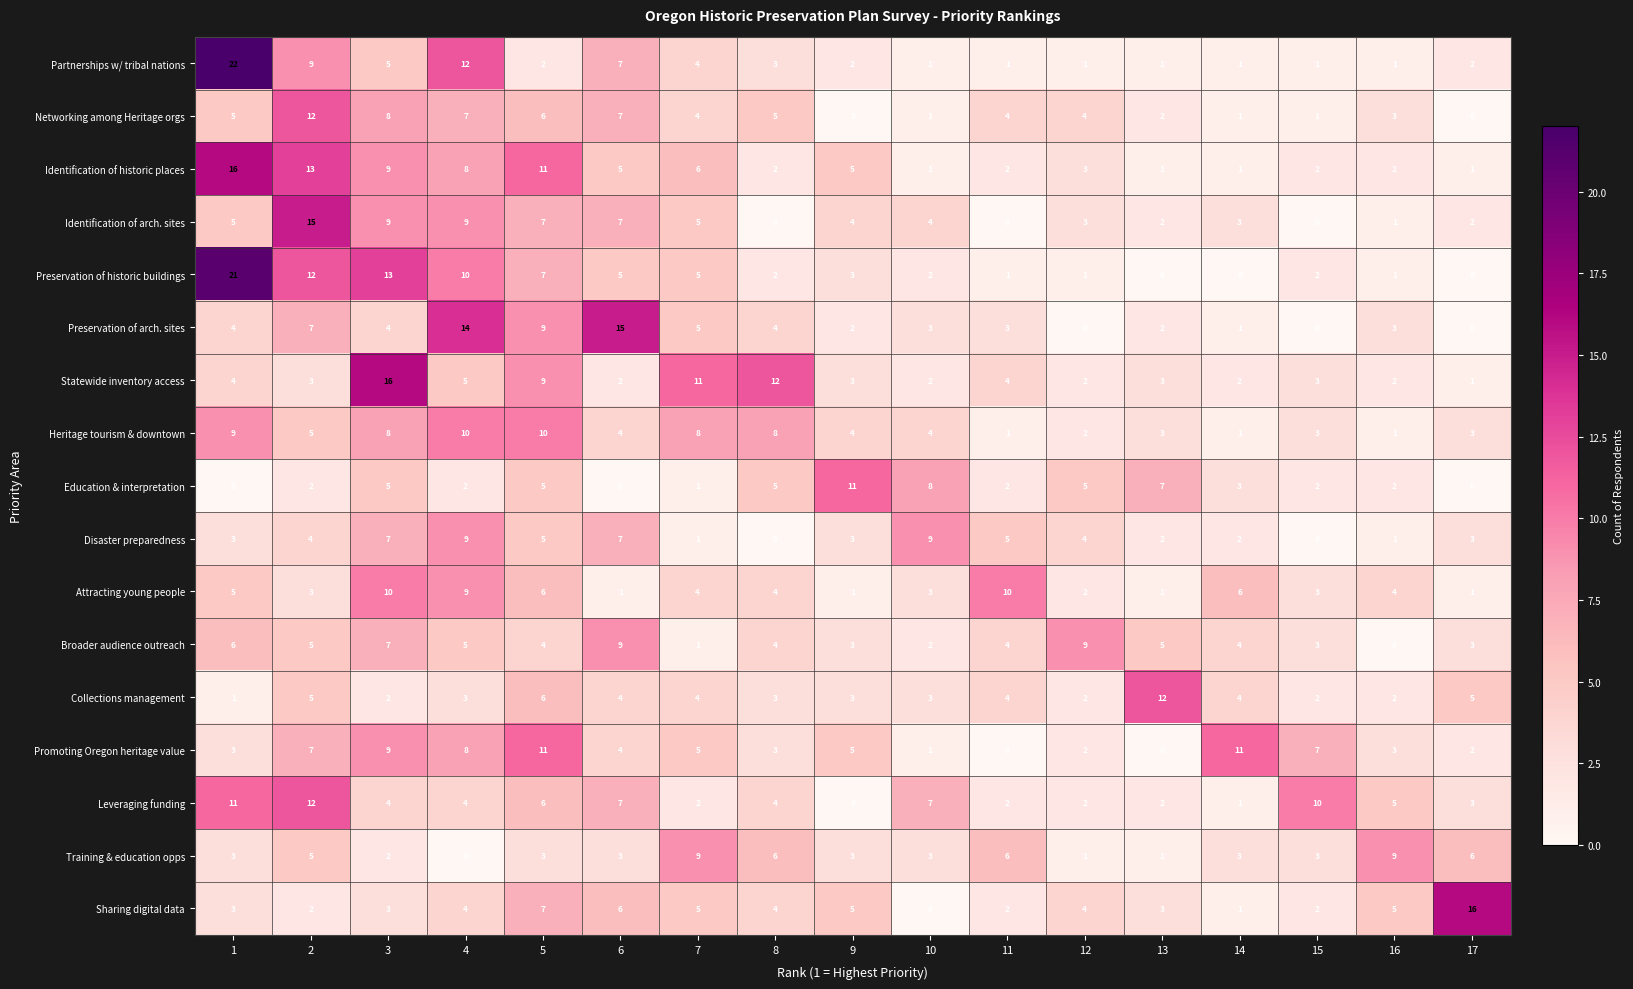

Between 13 and 17, which series saw the biggest shift?

Sharing digital data